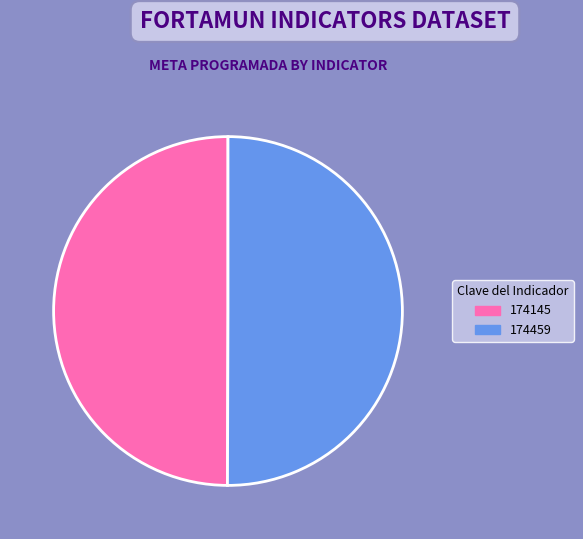

Is it true that 174459 is 50% of the pie?

True